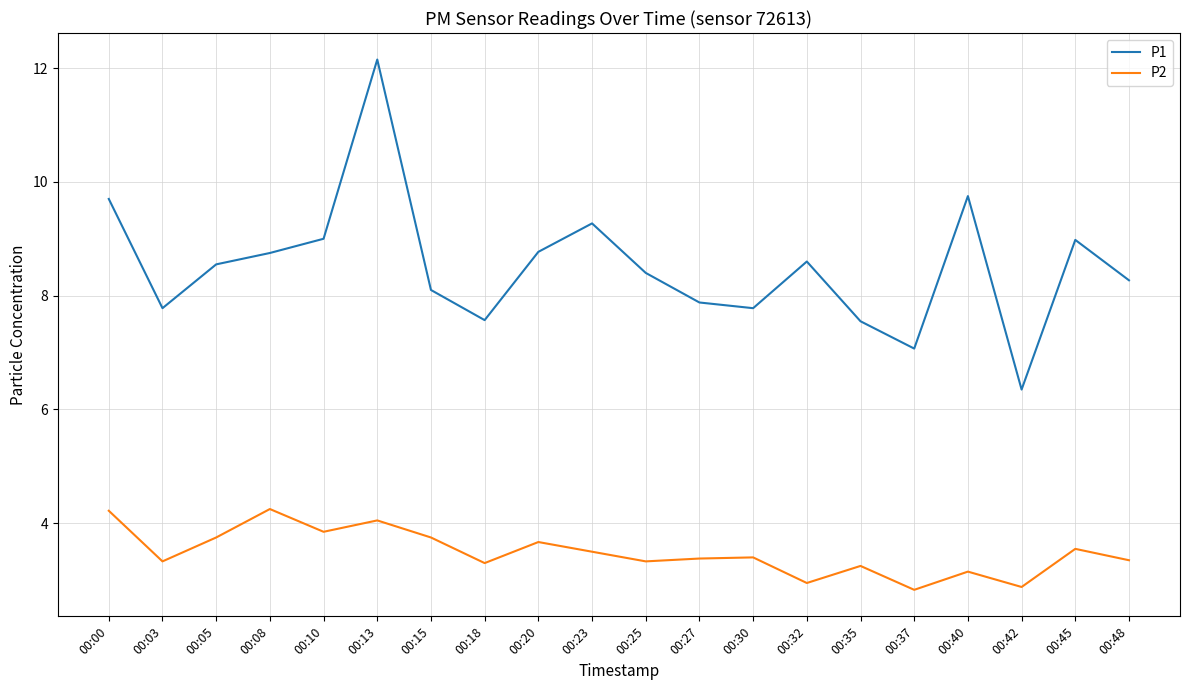

Which series has the largest total across all categories?

P1